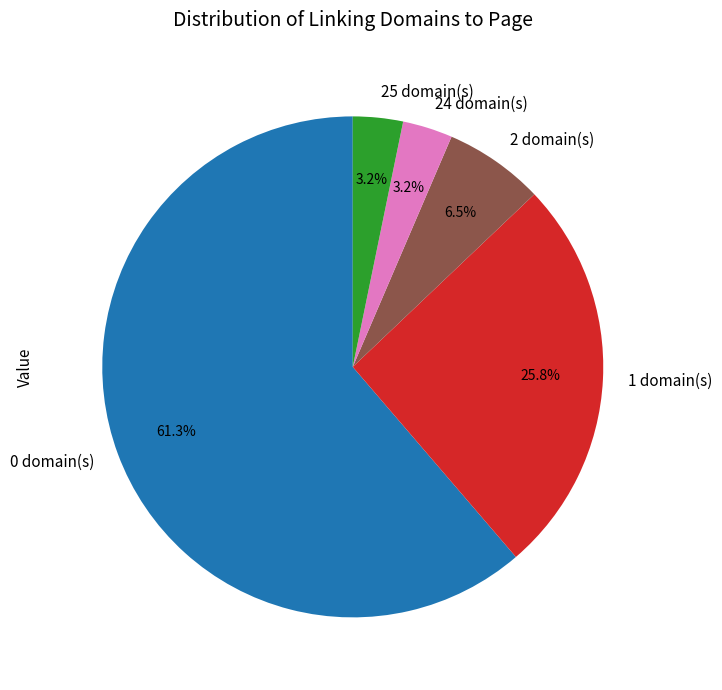

Does 0 domain(s) represent more than half of the total?

Yes